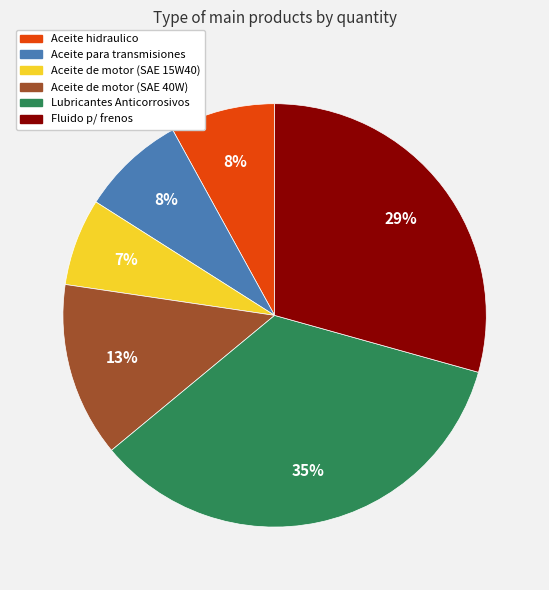

Which slice is the largest?

Lubricantes Anticorrosivos